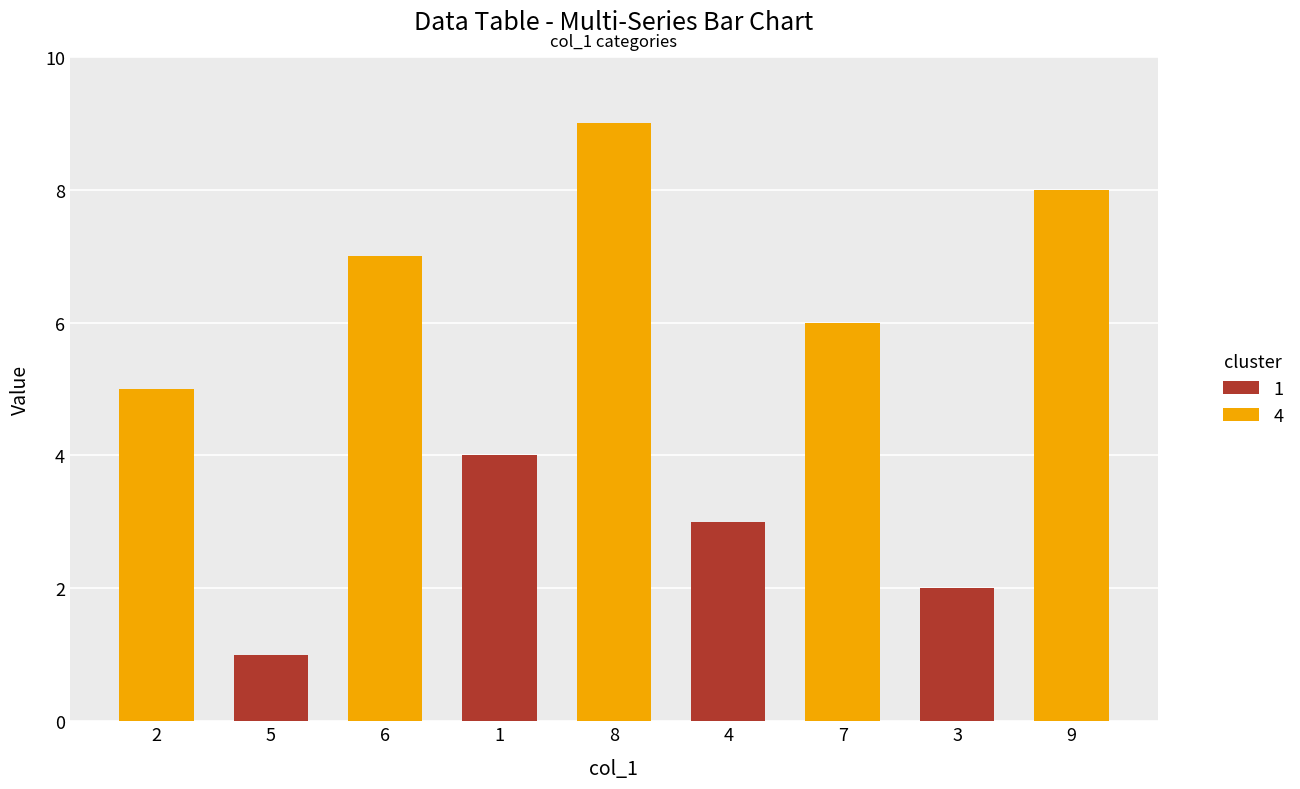

What is the ratio of the value at 1 to the value at 9?

0.5